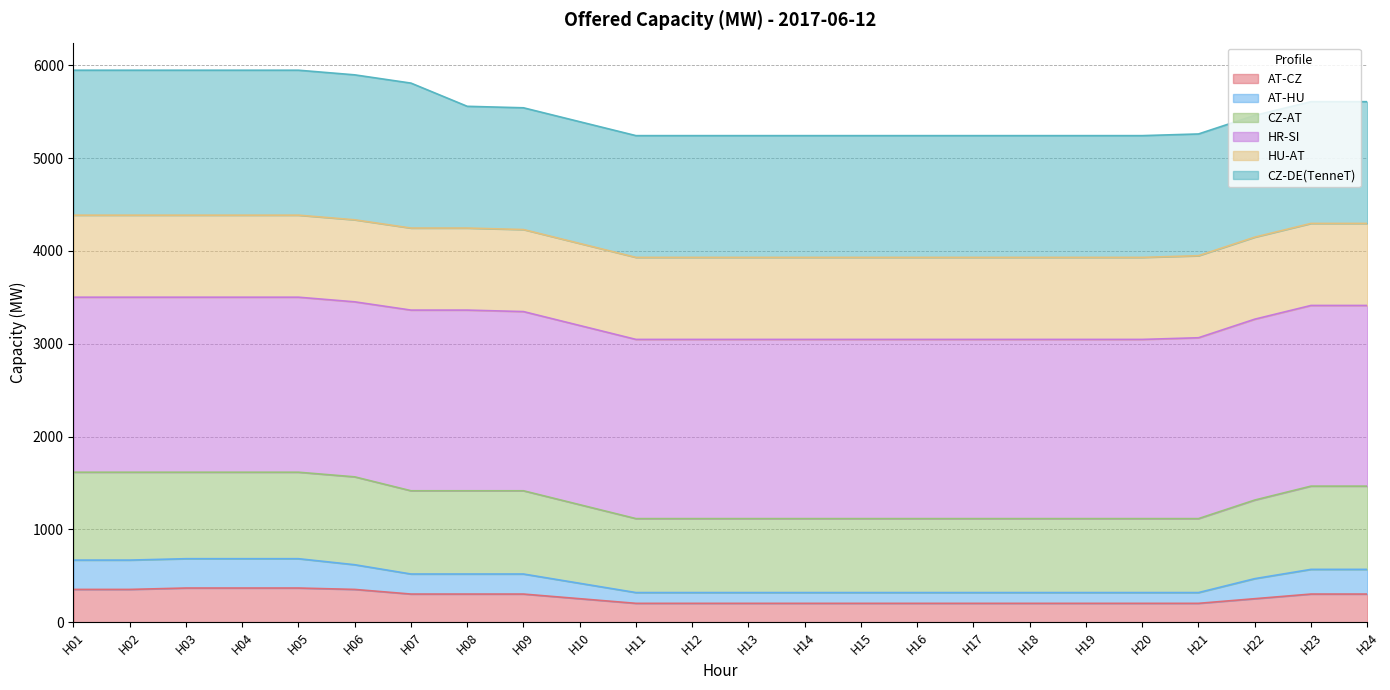

What is the minimum value for AT-CZ?

203